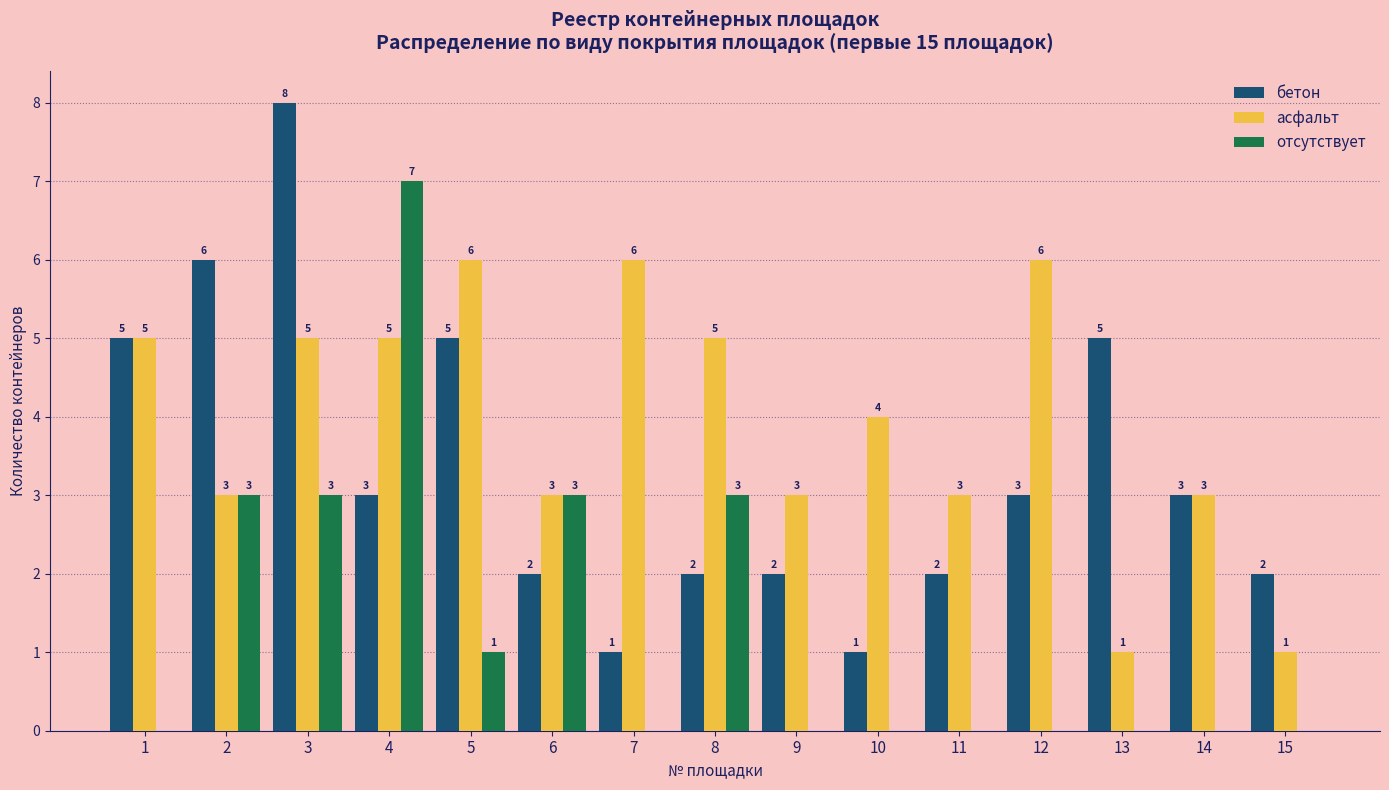

The бетон series shows 5 at 5. True or false?

True